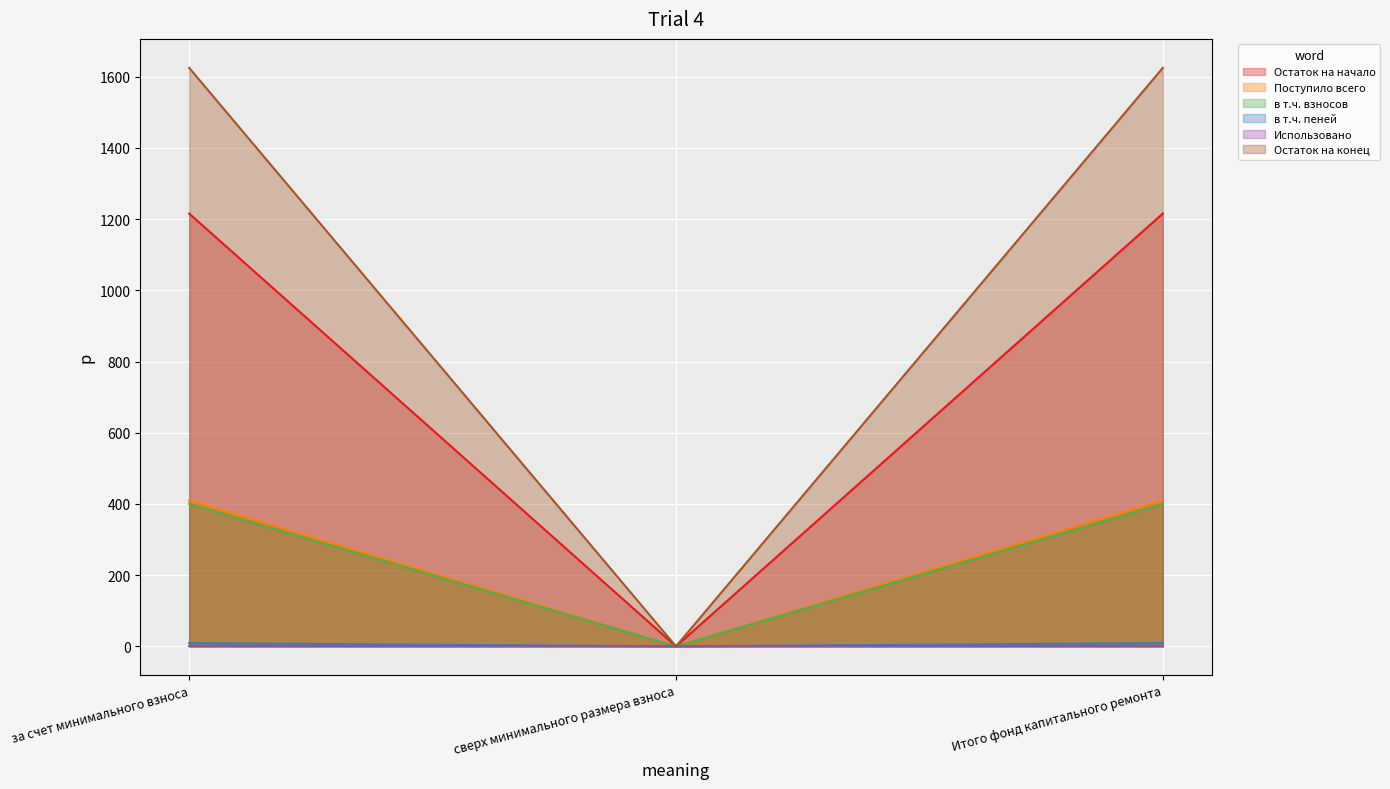

What is the label of the 1st point from the left?

за счет минимального взноса